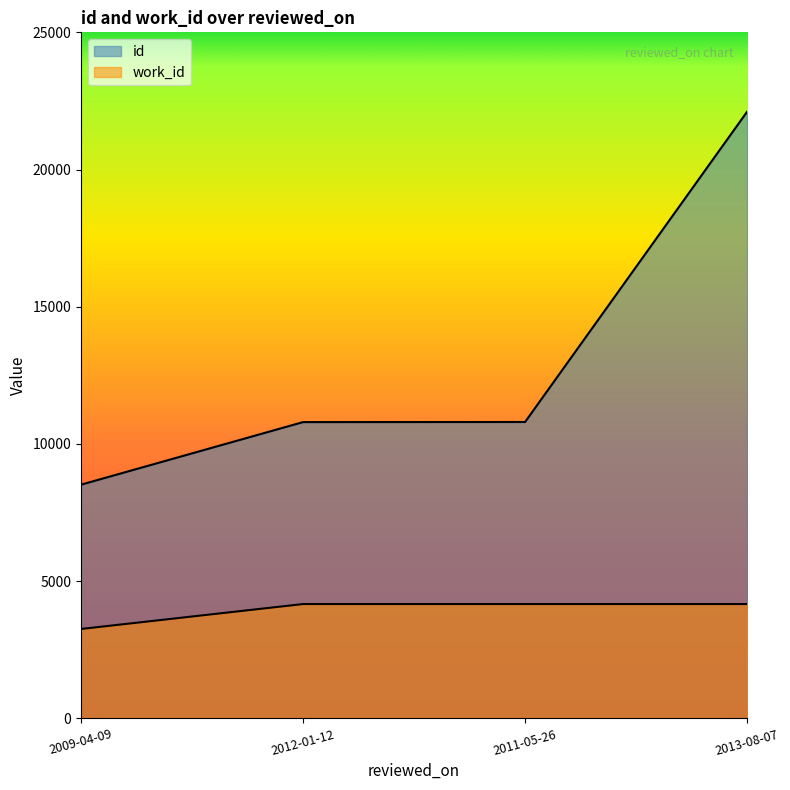

What is the difference between the highest and lowest values at 2011-05-26?

6634